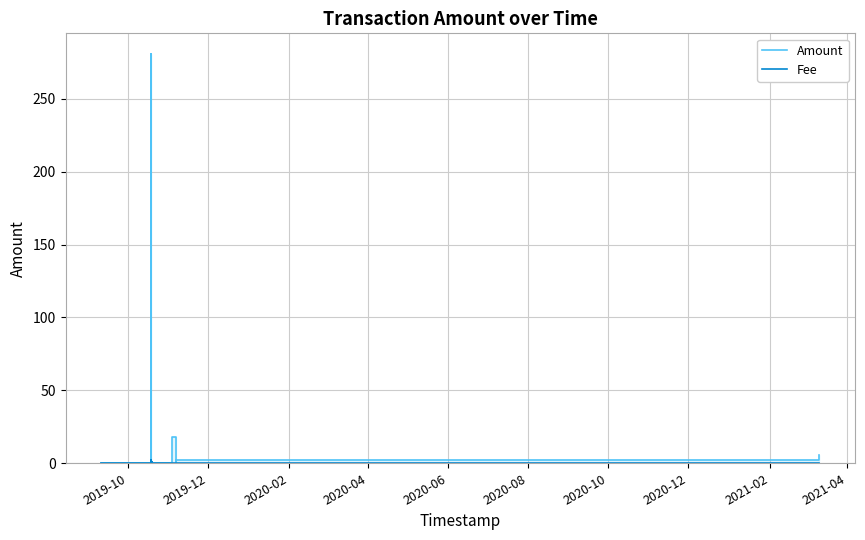

What is the average value of the Fee series?

0.3